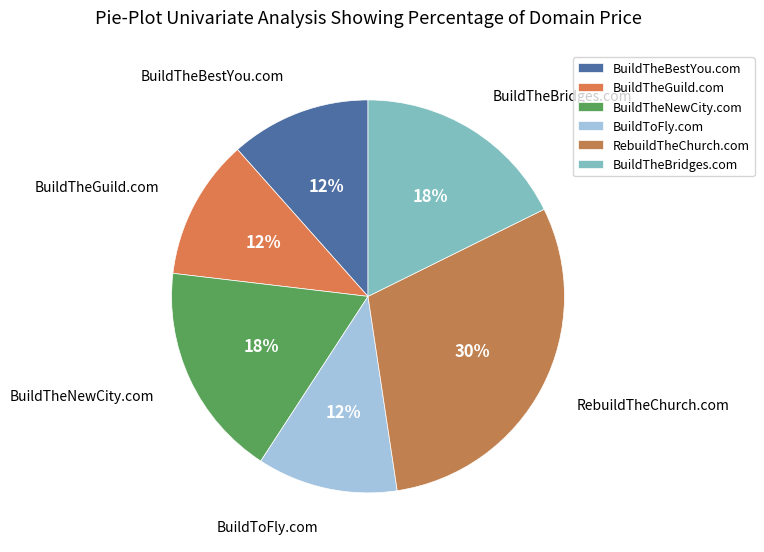

Is there any slice that represents more than half of the pie?

No